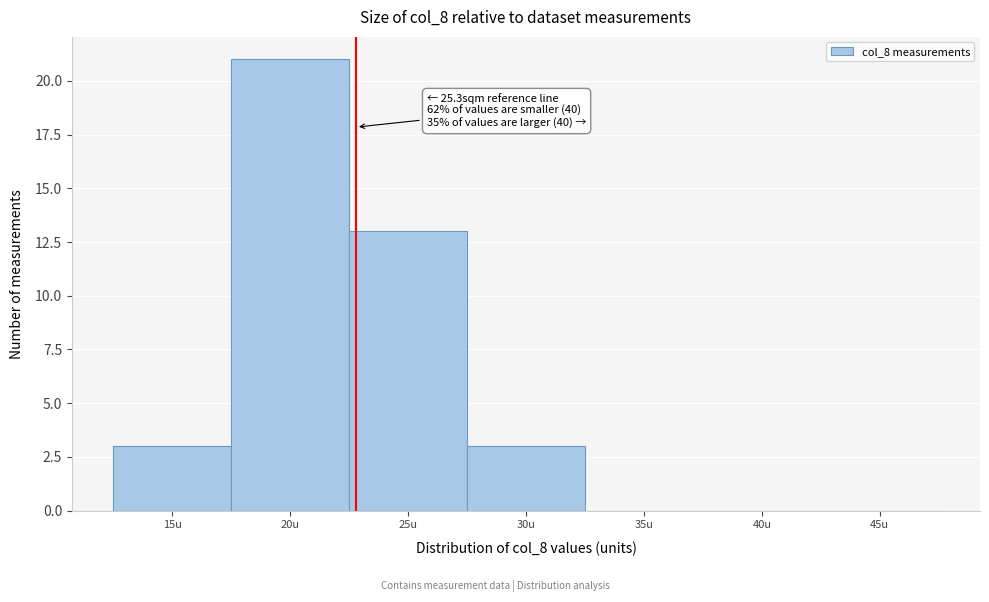

Reading right to left, extract all data points from this chart.

45u=0	40u=0	35u=0	30u=3	25u=13	20u=21	15u=3